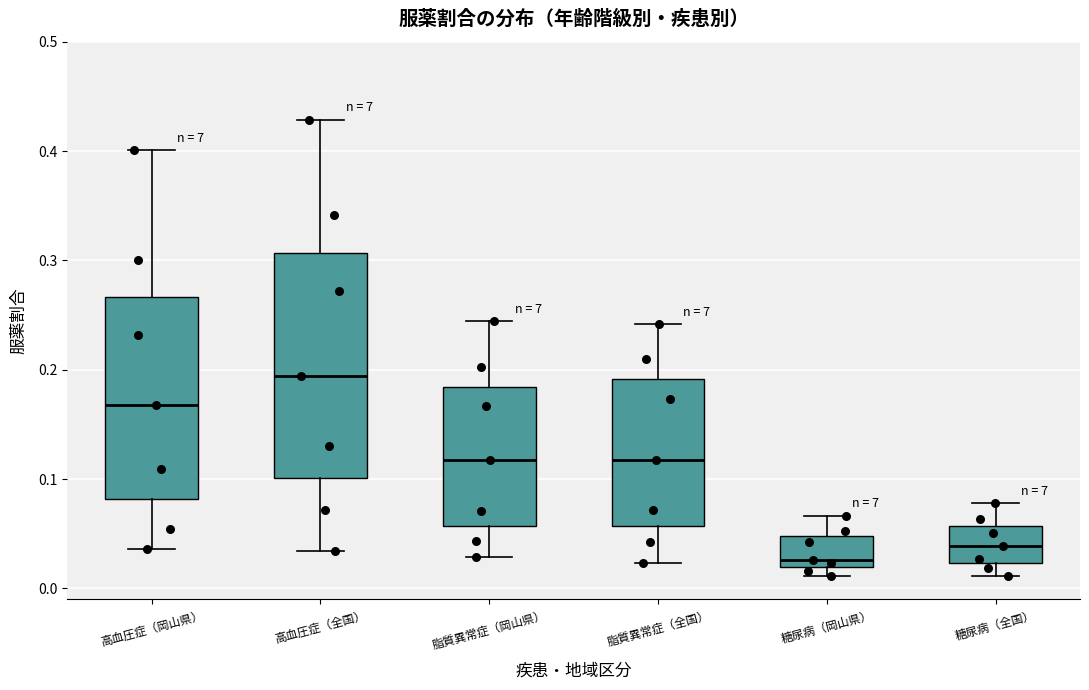

Reading left to right, transcribe this box plot: for each box, give where its median line is, the range the box spans, and where its two whiskers end, as read against the y-axis. The values are not printed on the chart, so give them approximately, as read against the axis.

高血圧症（岡山県）: median 0.17, box 0.08 to 0.27, whiskers 0.04 to 0.40
高血圧症（全国）: median 0.19, box 0.10 to 0.31, whiskers 0.03 to 0.43
脂質異常症（岡山県）: median 0.12, box 0.06 to 0.18, whiskers 0.03 to 0.24
脂質異常症（全国）: median 0.12, box 0.06 to 0.19, whiskers 0.02 to 0.24
糖尿病（岡山県）: median 0.03, box 0.02 to 0.05, whiskers 0.01 to 0.07
糖尿病（全国）: median 0.04, box 0.02 to 0.06, whiskers 0.01 to 0.08